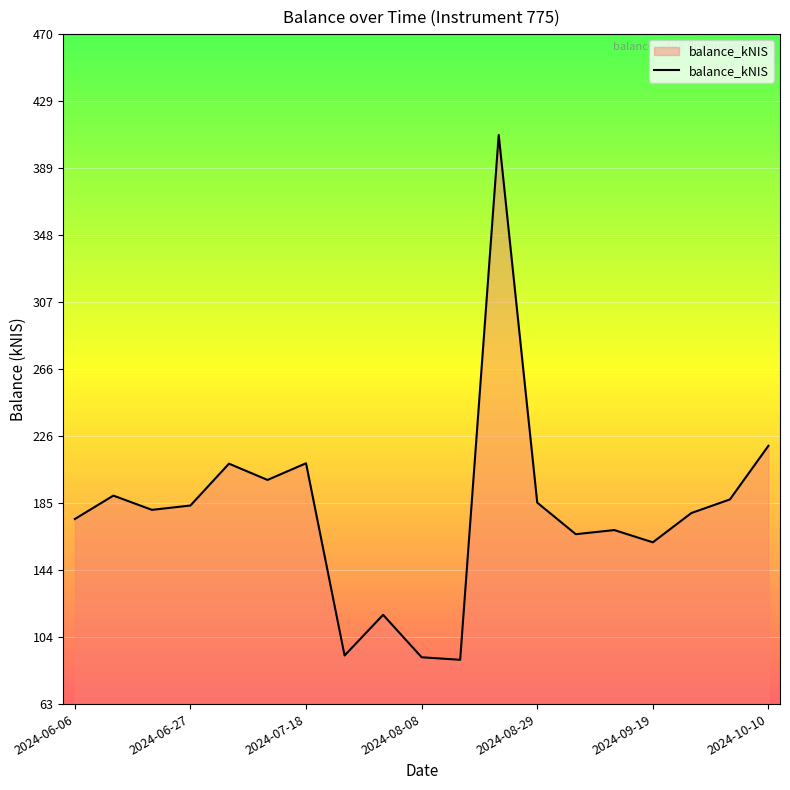

What is the greatest value displayed?

408.8